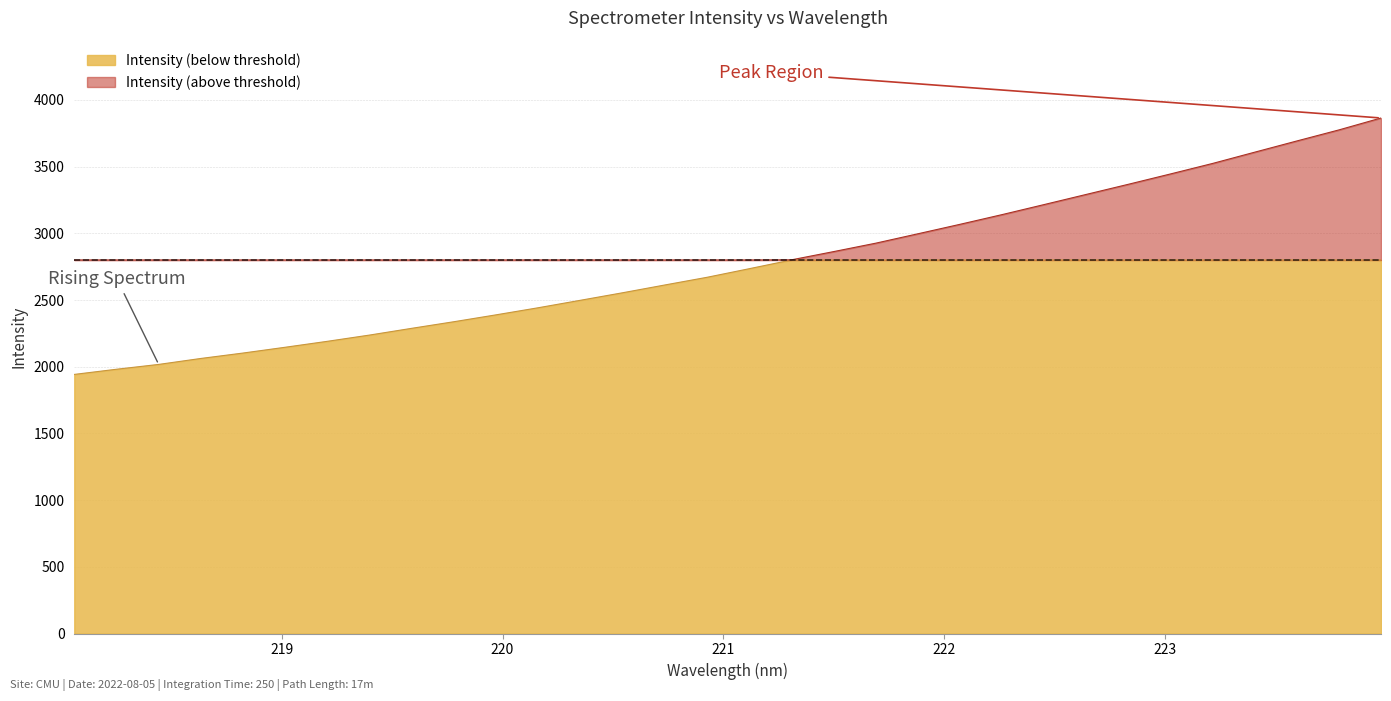

Rank the categories by value from highest to lowest.

223.9802, 223.7895, 223.5987, 223.408, 223.2172, 223.0264, 222.8355, 222.6447, 222.4538, 222.263, 222.0721, 221.8812, 221.6902, 221.4993, 221.3083, 221.1174, 220.9264, 220.7354, 220.5444, 220.3533, 220.1623, 219.9712, 219.7801, 219.589, 219.3979, 219.2067, 219.0156, 218.8244, 218.6332, 218.442, 218.2508, 218.0596